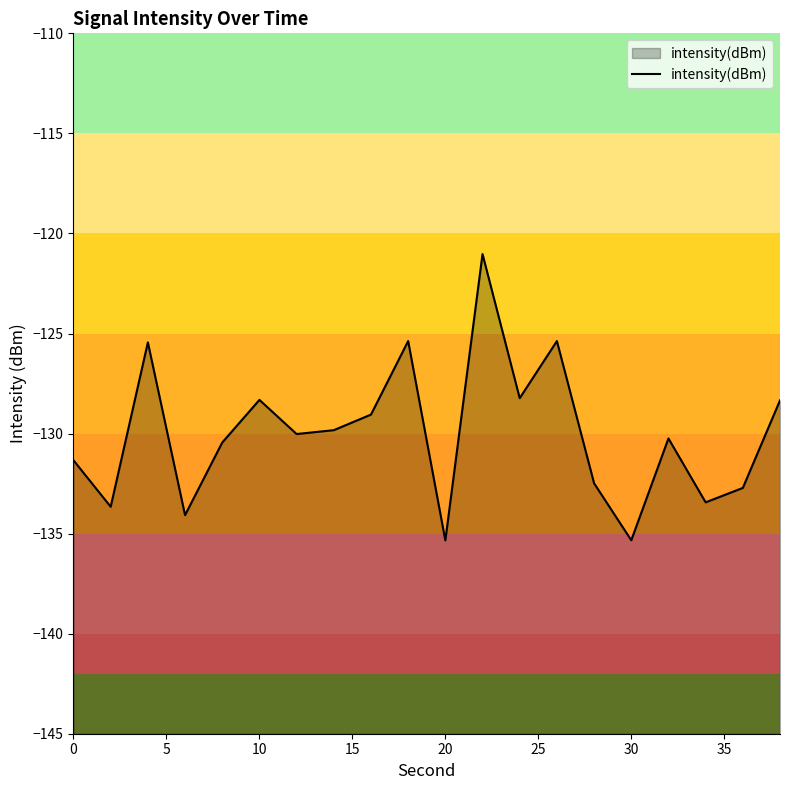

What is the minimum value shown in the chart?

-135.3